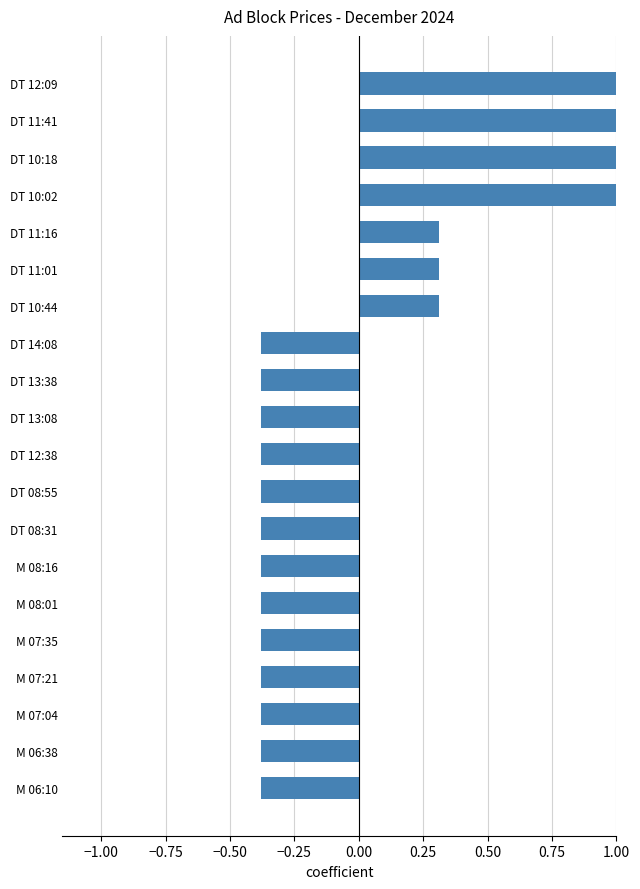

What is the difference between the second highest and second lowest values?

1.4